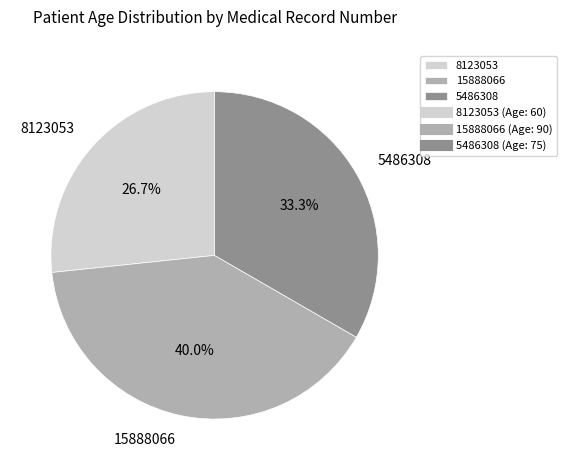

Rank the categories by value from highest to lowest.

15888066, 5486308, 8123053